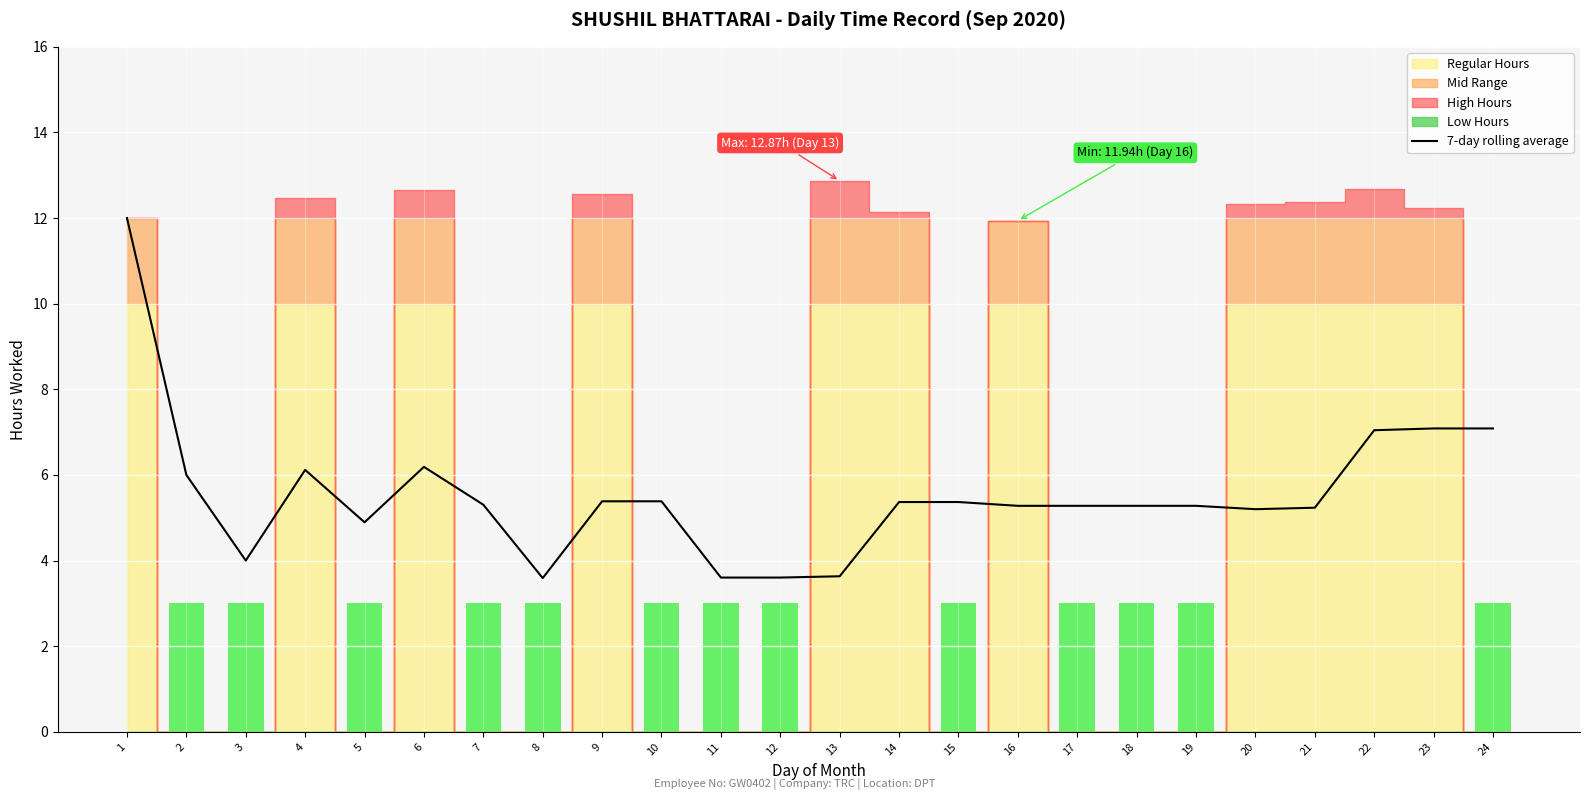

Reading left to right, transcribe all the data shown in this chart.

12.0	6.0	4.0	6.1	4.9	6.2	5.3	3.6	5.4	5.4	3.6	3.6	3.6	5.4	5.4	5.3	5.3	5.3	5.3	5.2	5.2	7.0	7.1	7.1